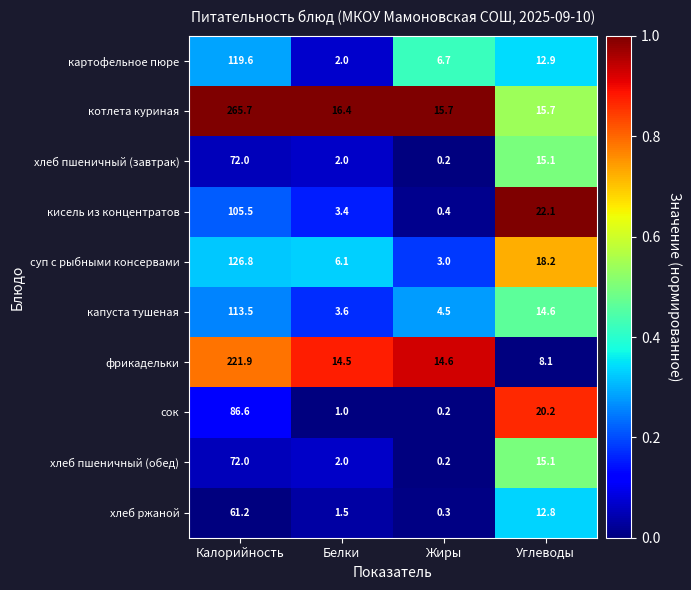

The value of кисель из концентратов at Углеводы is 5.1. True or false?

False